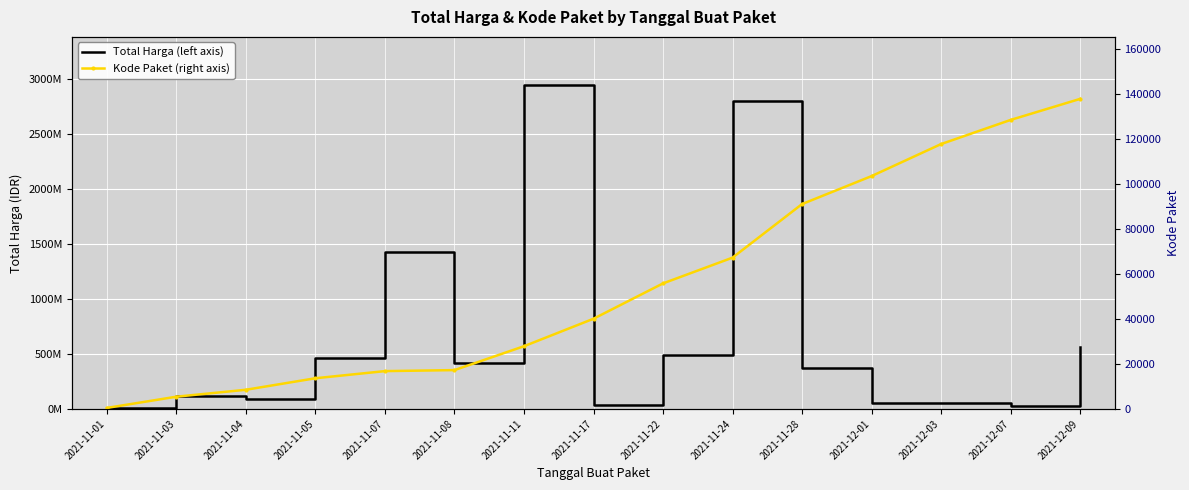

Which has a higher value, 2021-11-05 or 2021-11-07?

2021-11-07